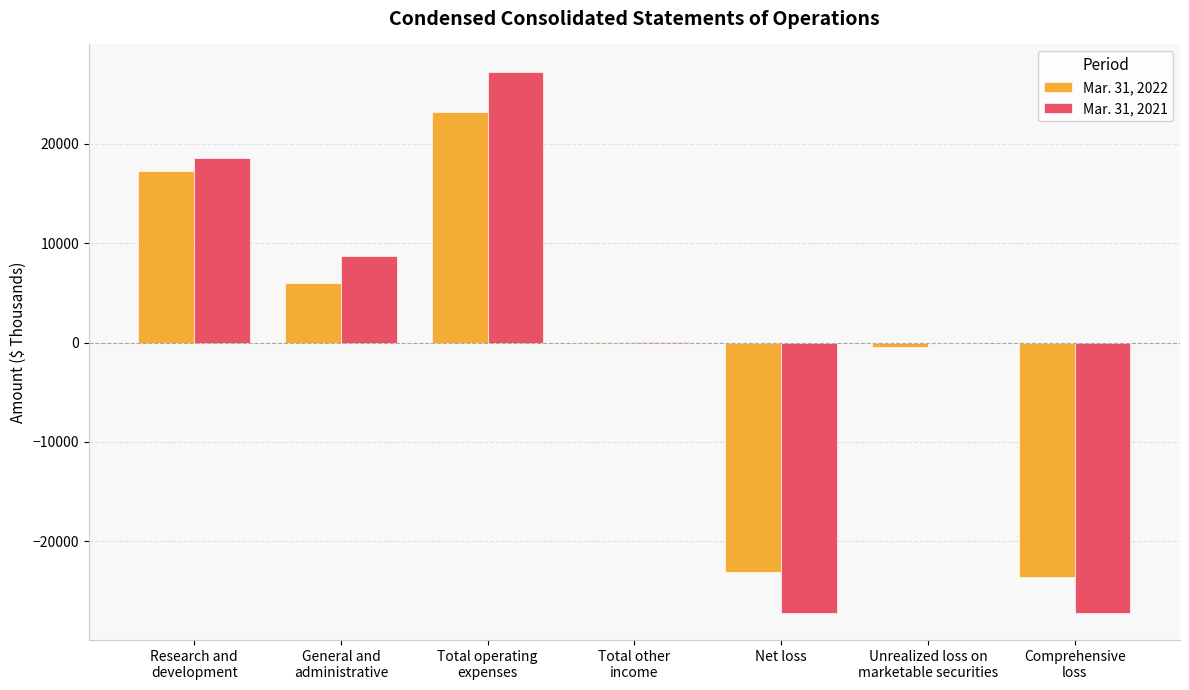

How many groups of bars are there?

7